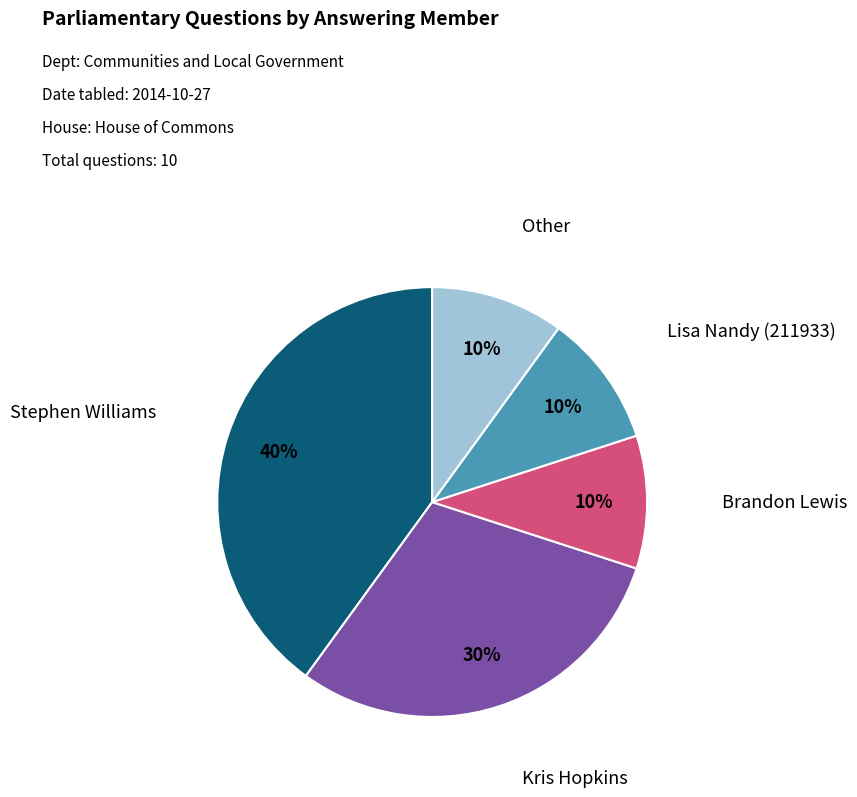

Which category has the biggest portion of the pie?

Stephen Williams